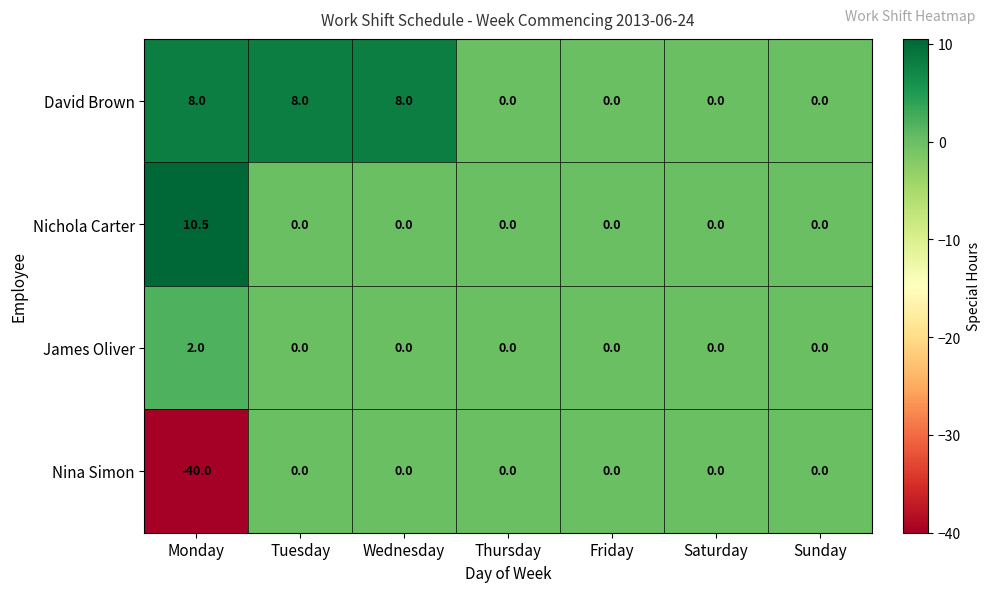

Reading right to left, what are all the values shown in this chart?

David Brown: Sunday=0.0	Saturday=0.0	Friday=0.0	Thursday=0.0	Wednesday=8.0	Tuesday=8.0	Monday=8.0
Nichola Carter: Sunday=0.0	Saturday=0.0	Friday=0.0	Thursday=0.0	Wednesday=0.0	Tuesday=0.0	Monday=10.5
James Oliver: Sunday=0.0	Saturday=0.0	Friday=0.0	Thursday=0.0	Wednesday=0.0	Tuesday=0.0	Monday=2.0
Nina Simon: Sunday=0.0	Saturday=0.0	Friday=0.0	Thursday=0.0	Wednesday=0.0	Tuesday=0.0	Monday=-40.0